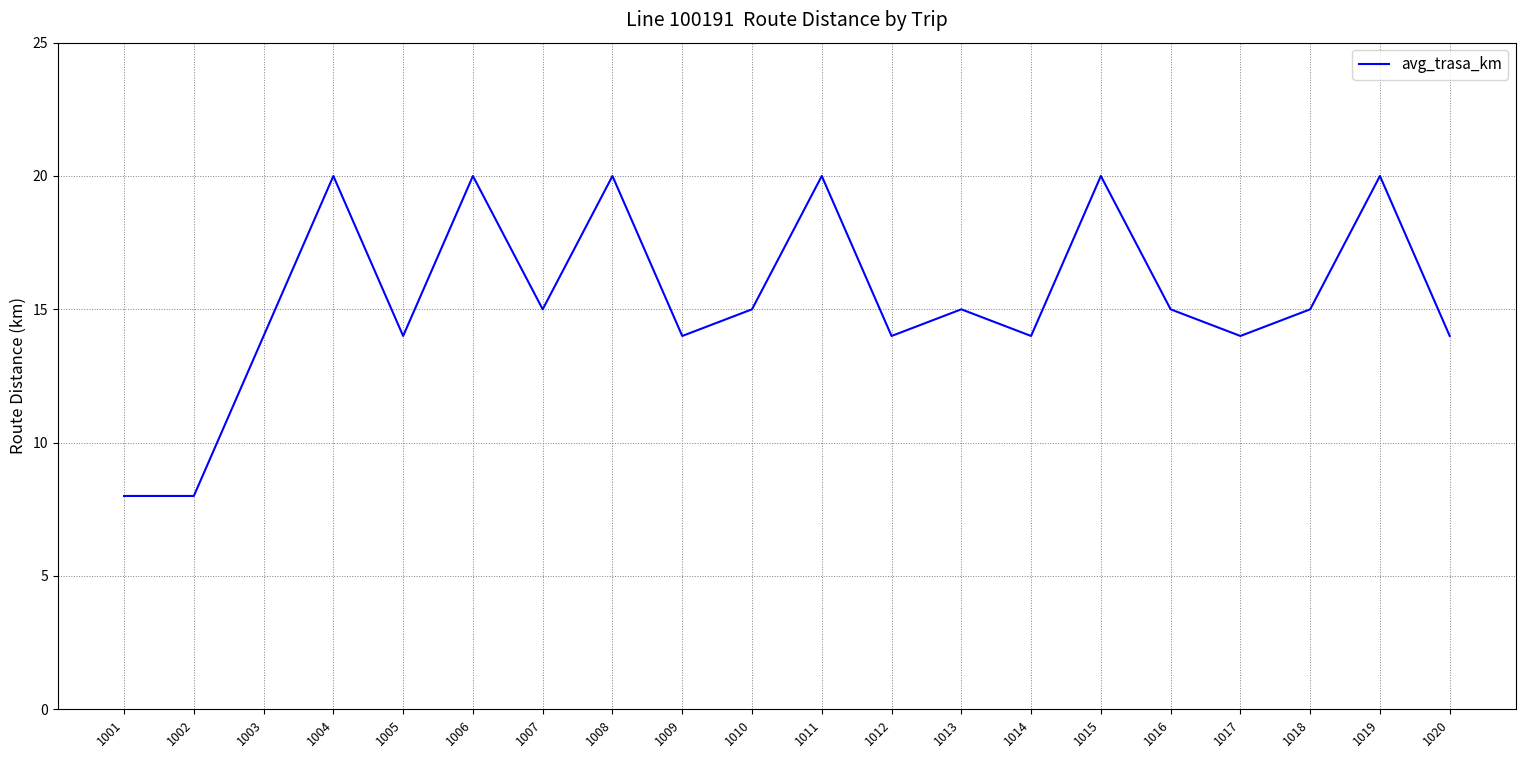

How many interior local peaks (higher than both neighbors) does the data have?

7